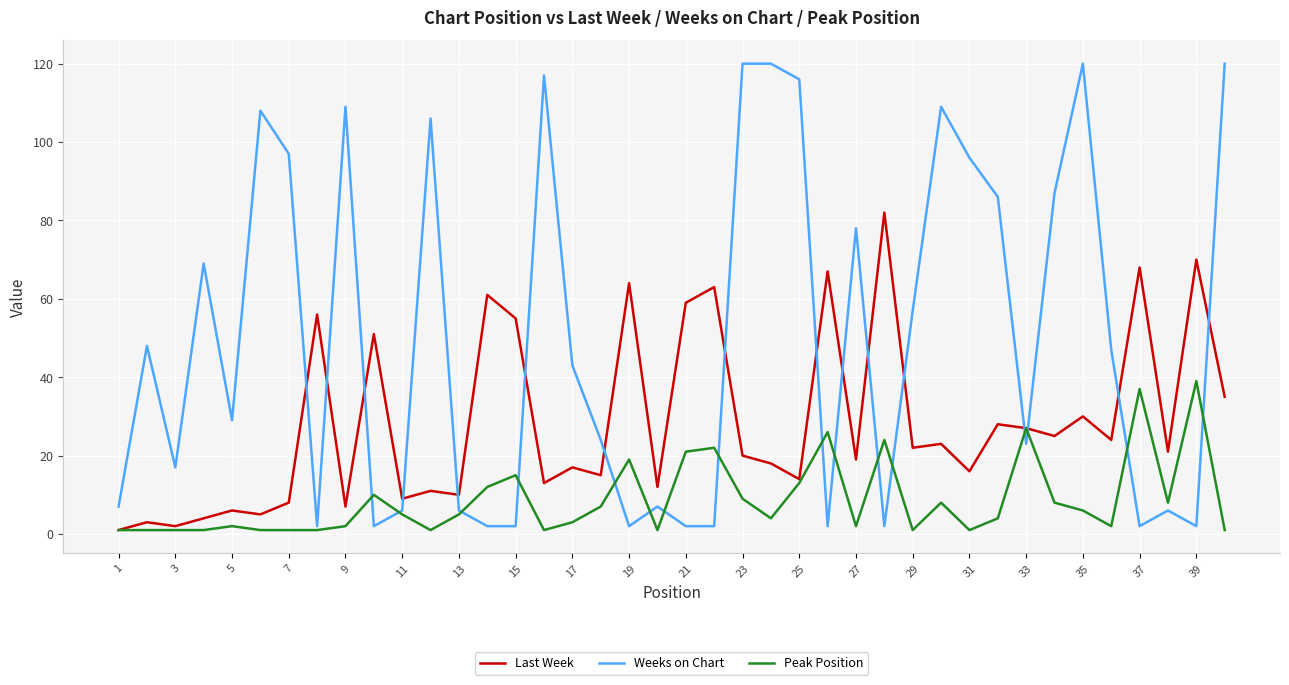

How many lines are shown in the chart?

3